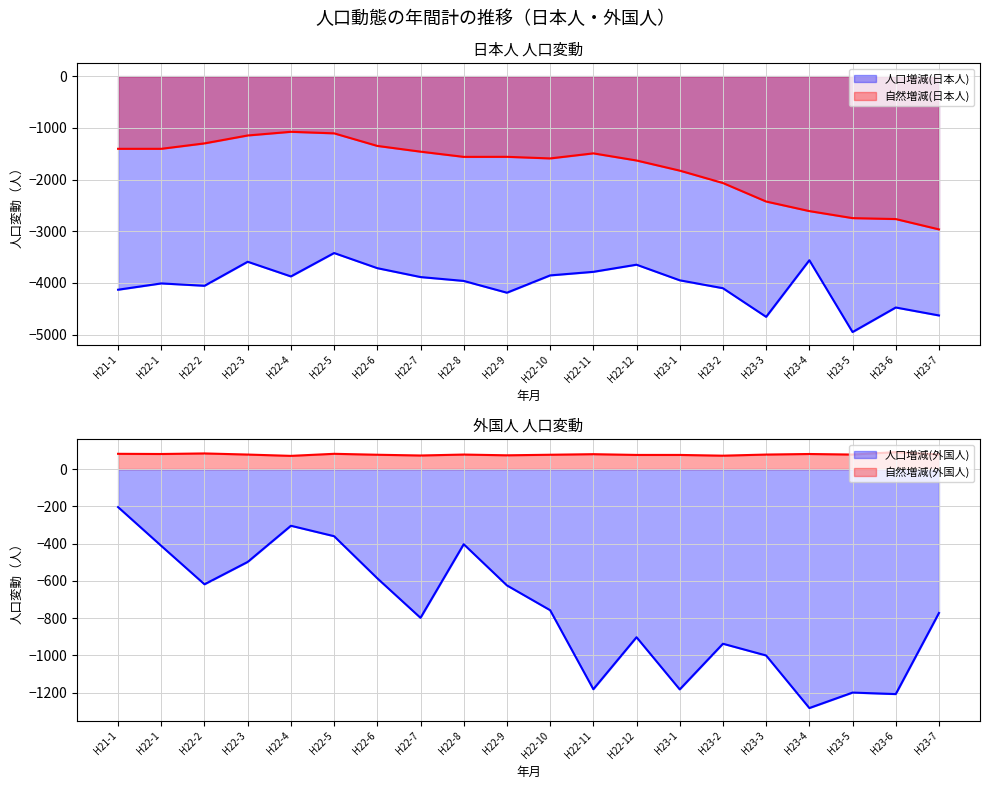

Is the value of 自然増減(日本人) at H22-3 greater than the value of 自然増減(外国人) at H22-10?

No